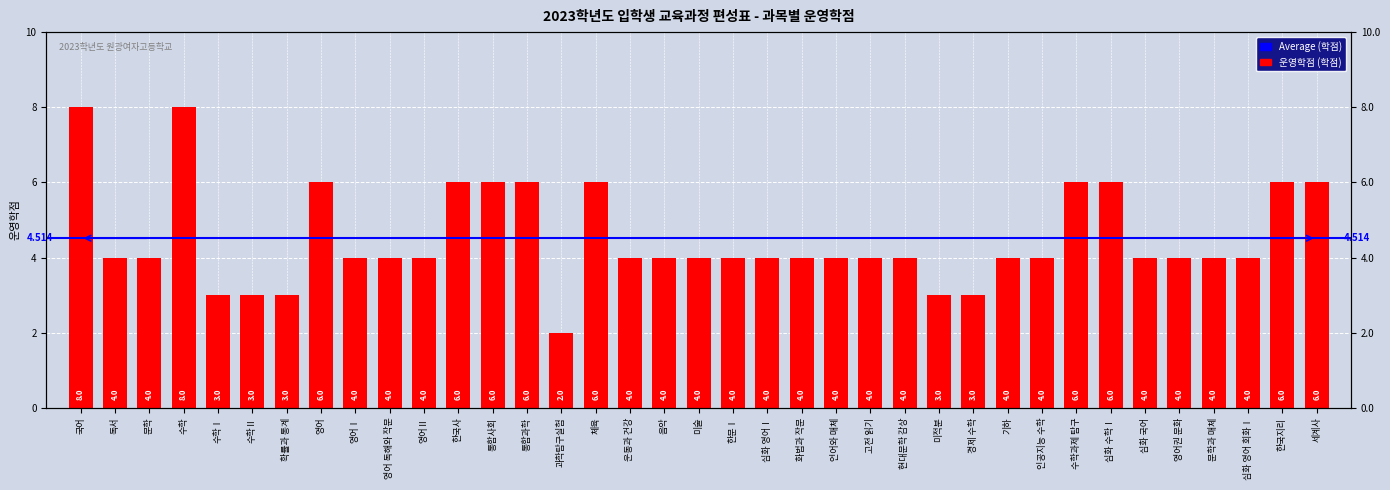

What is the change in value from 과학탐구실험 to 심화 국어?

+2